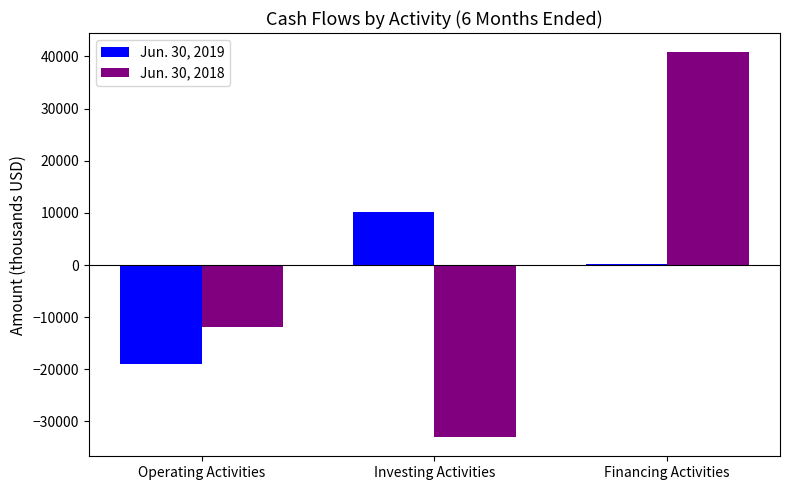

The value of Jun. 30, 2018 at Financing Activities is 40812. True or false?

True